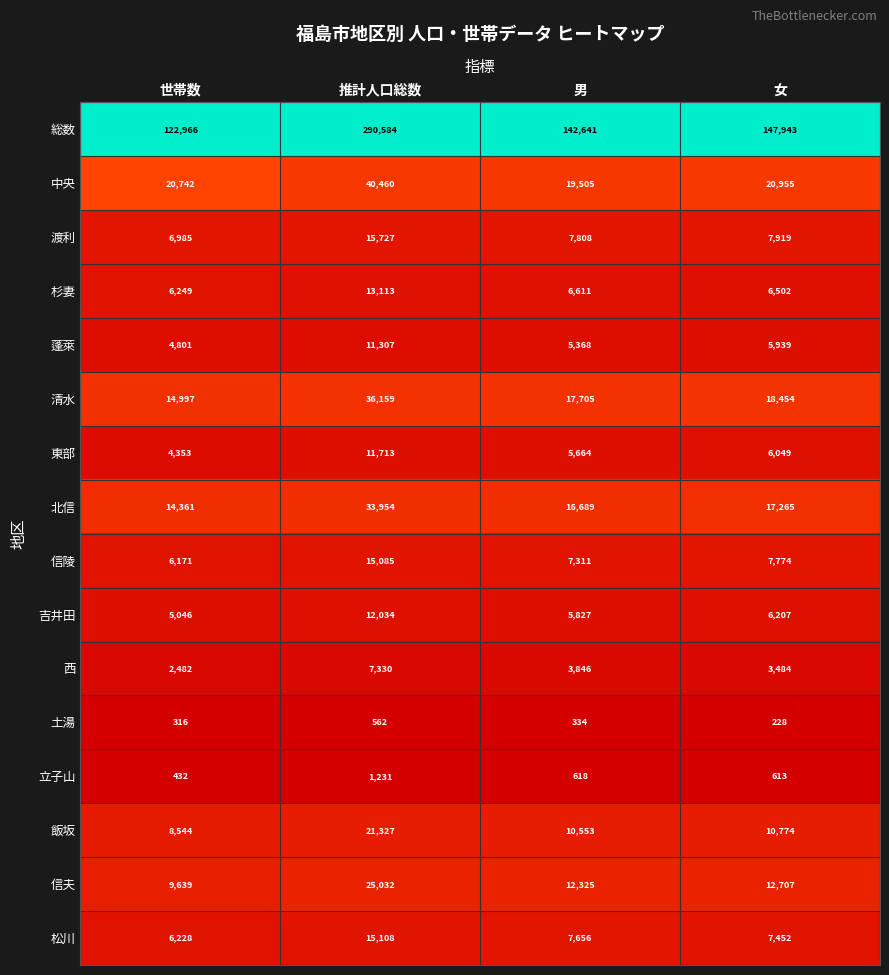

Which series has the widest spread of values?

総数